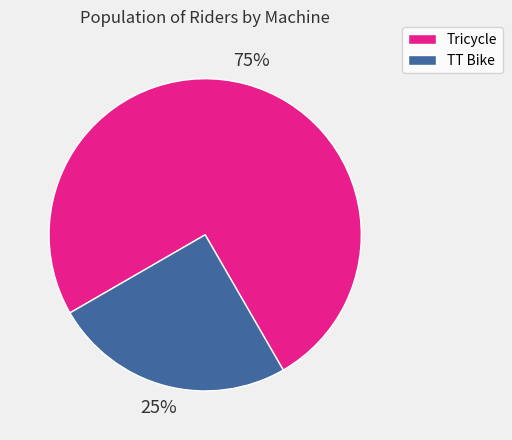

To the nearest percent, what is the average slice percentage?

50%